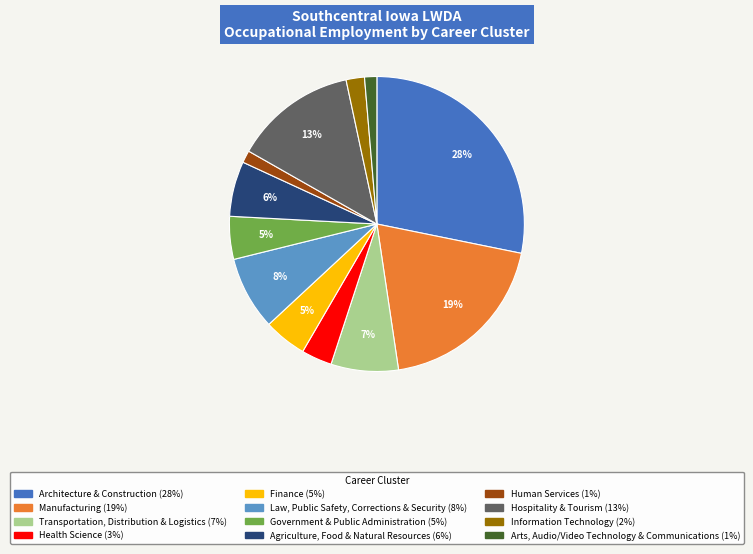

How many slices are in this pie chart?

12